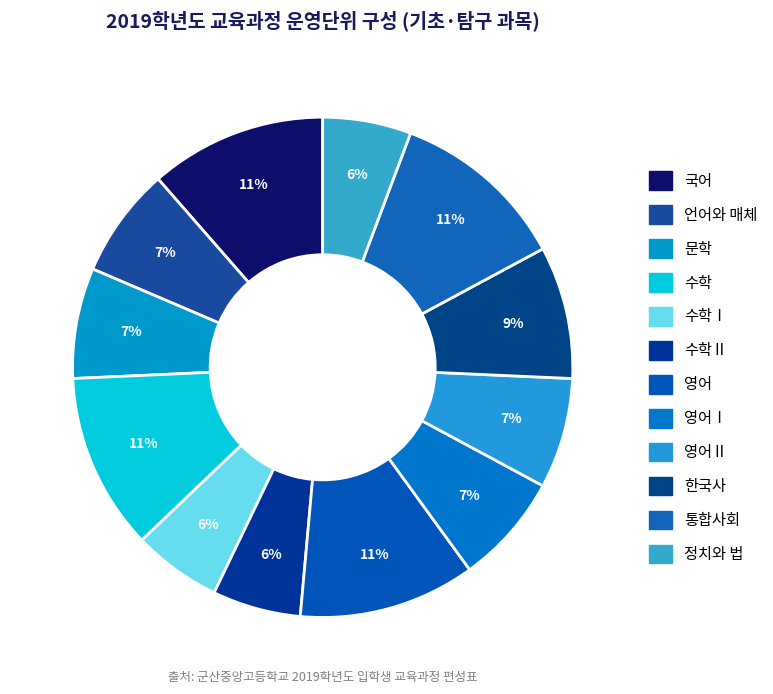

How much of the chart is everything except 영어Ⅰ?

92.9%